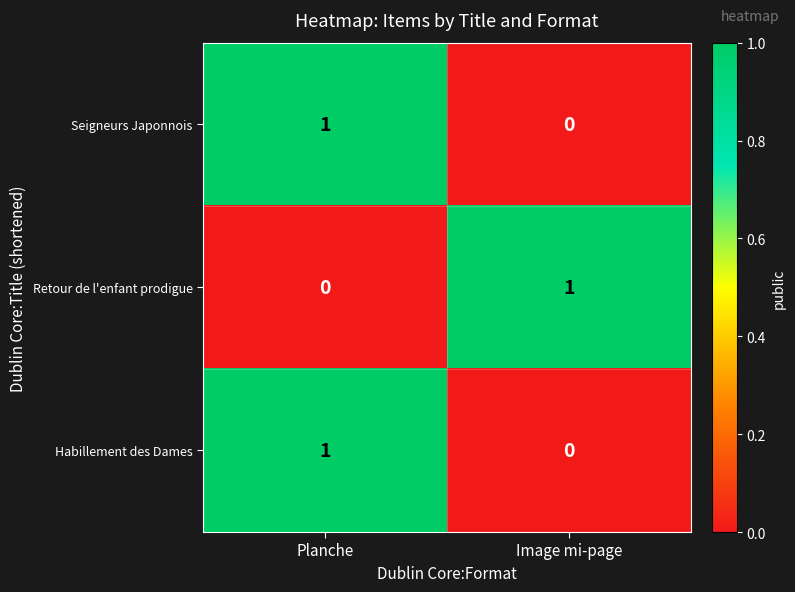

Rank the categories by Seigneurs Japonnois value from lowest to highest.

Image mi-page, Planche